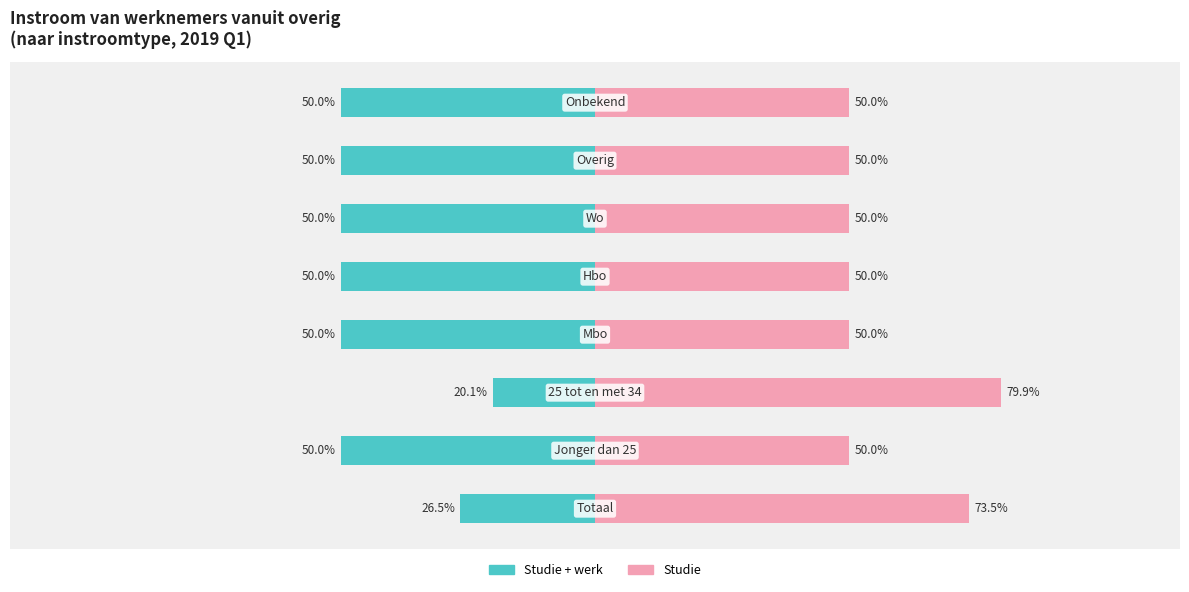

Reading left to right, what are all the values shown in this chart?

Studie + werk: -26.5	-50.0	-20.1	-50.0	-50.0	-50.0	-50.0	-50.0
Studie: 73.5	50.0	79.9	50.0	50.0	50.0	50.0	50.0